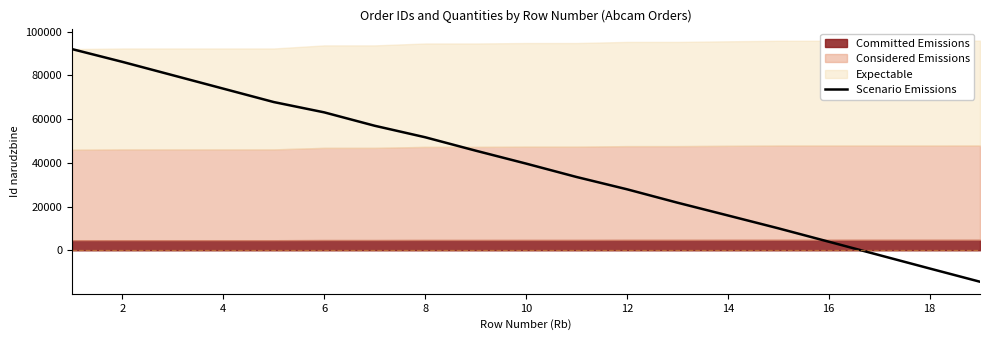

What is the difference between the maximum and minimum values?

106341.0